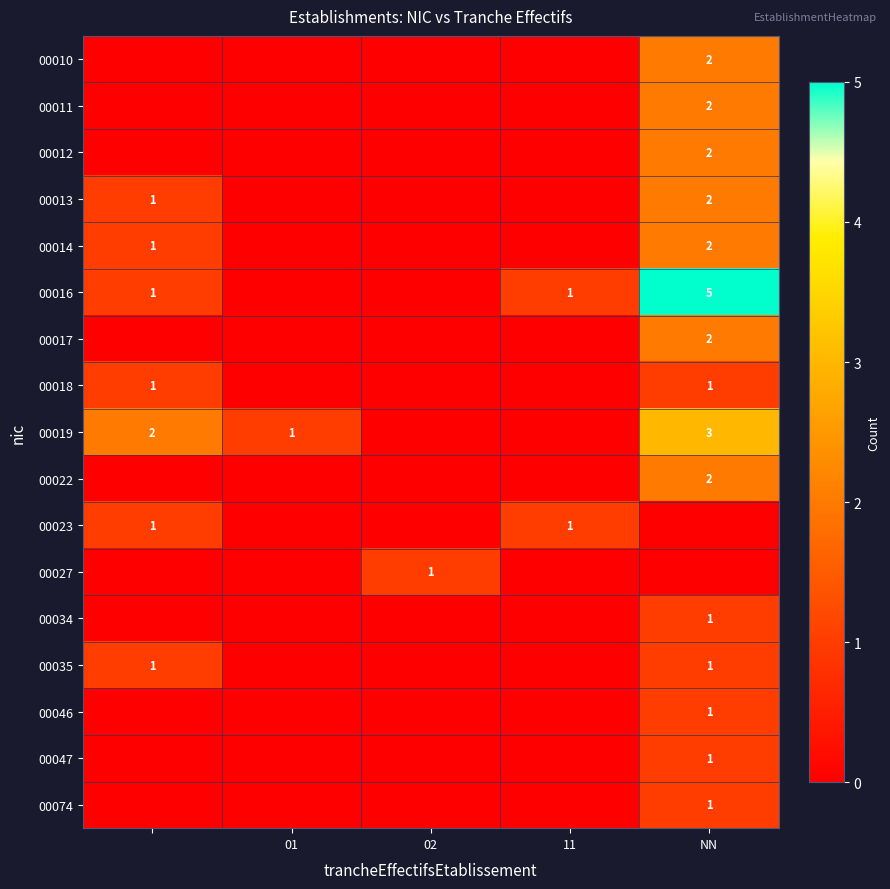

Is the value of 00034 at 02 greater than the value of 00019 at NN?

No